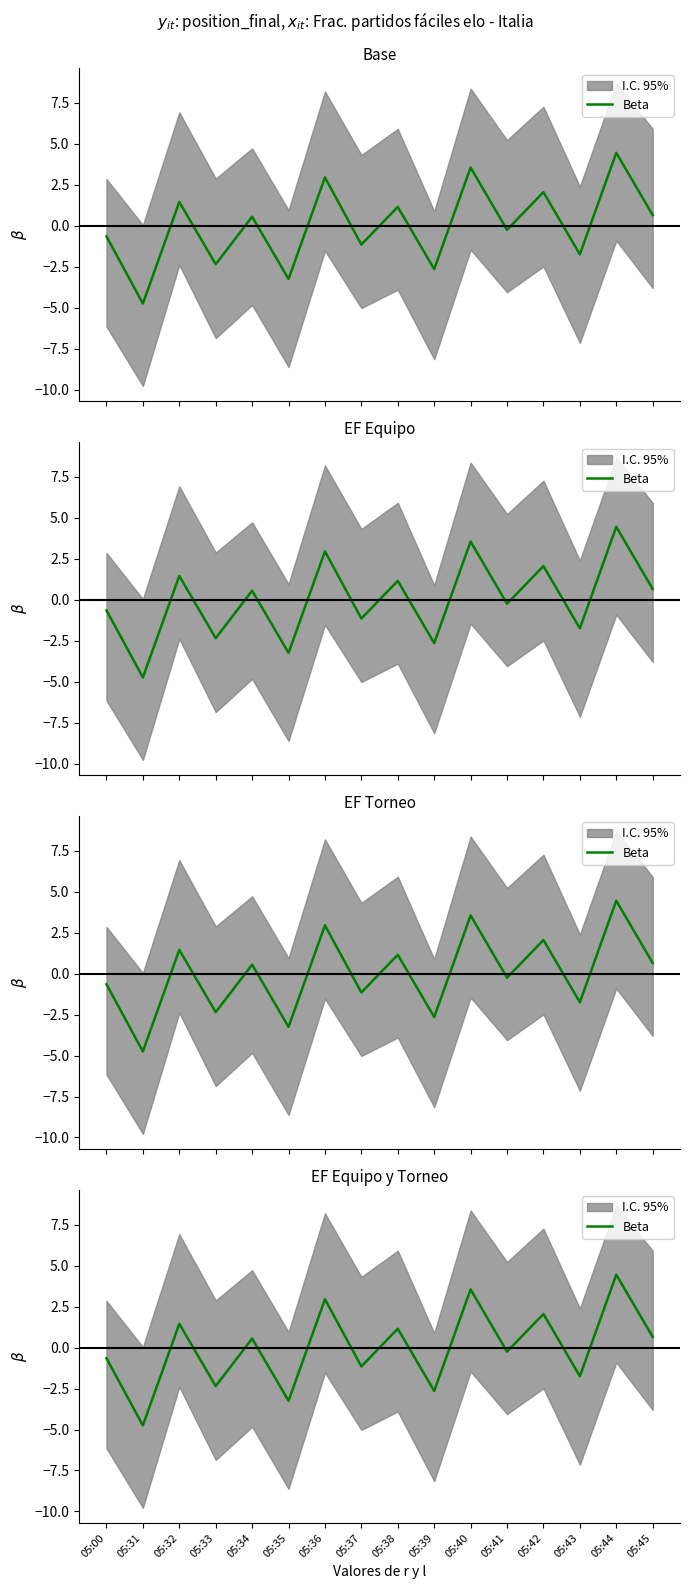

Which label corresponds to the smallest value in the chart?

05:31